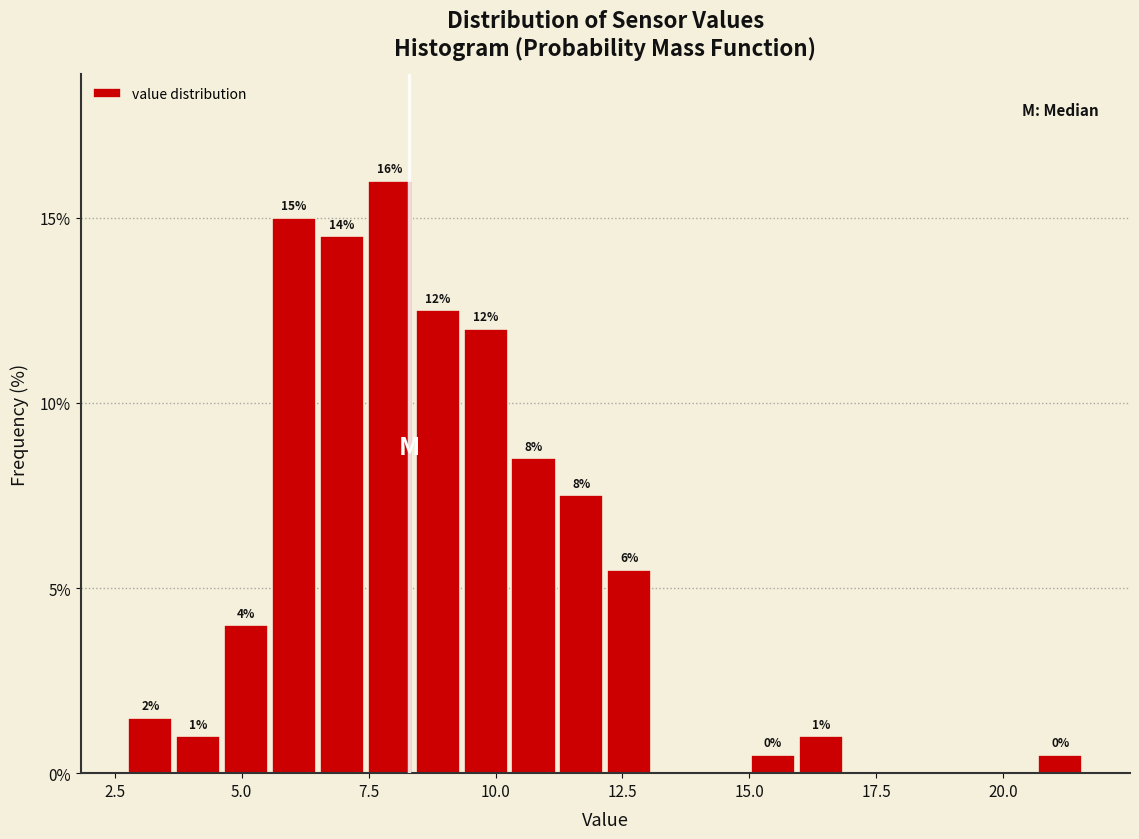

Read against the x-axis, roughly where is the centre of the tallest bar?

8.0